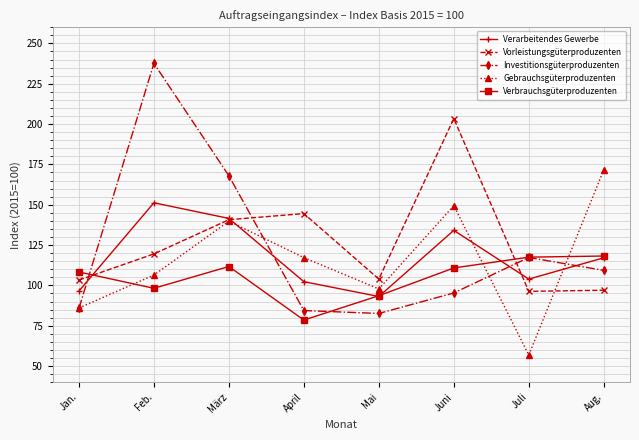

Which category has the highest value in the Vorleistungsgüterproduzenten series?

Juni